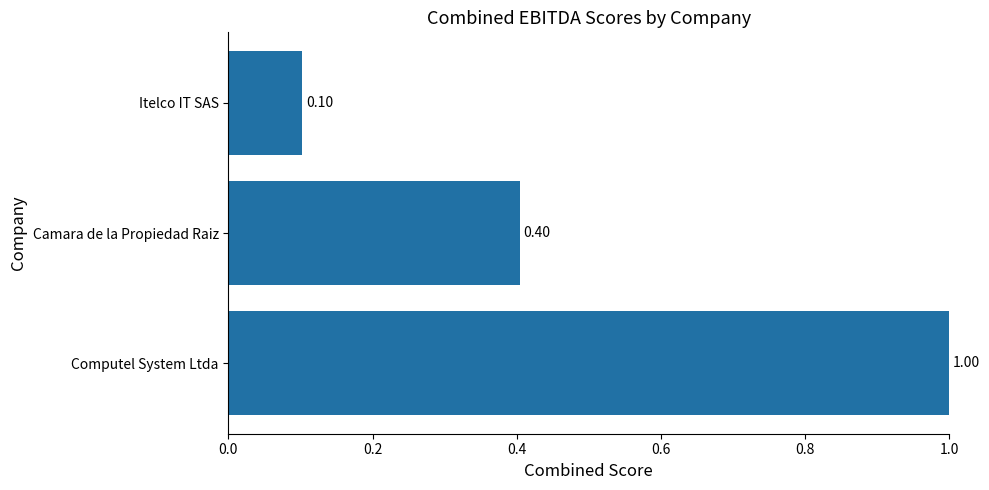

Between Itelco IT SAS and Camara de la Propiedad Raiz, which is larger?

Camara de la Propiedad Raiz